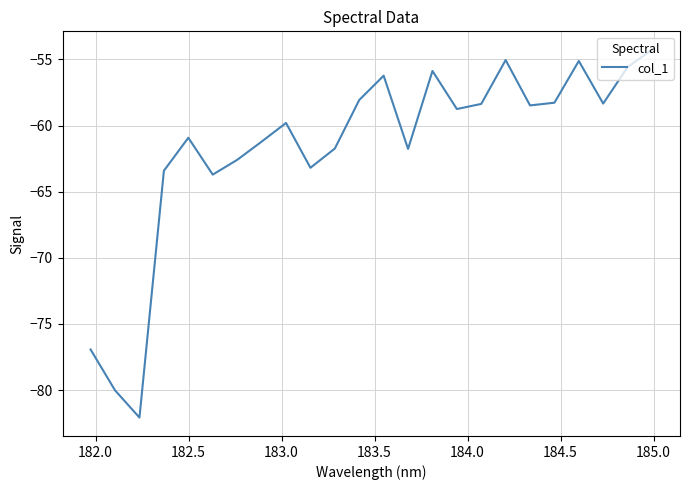

What is the difference between the maximum and minimum values?

27.8